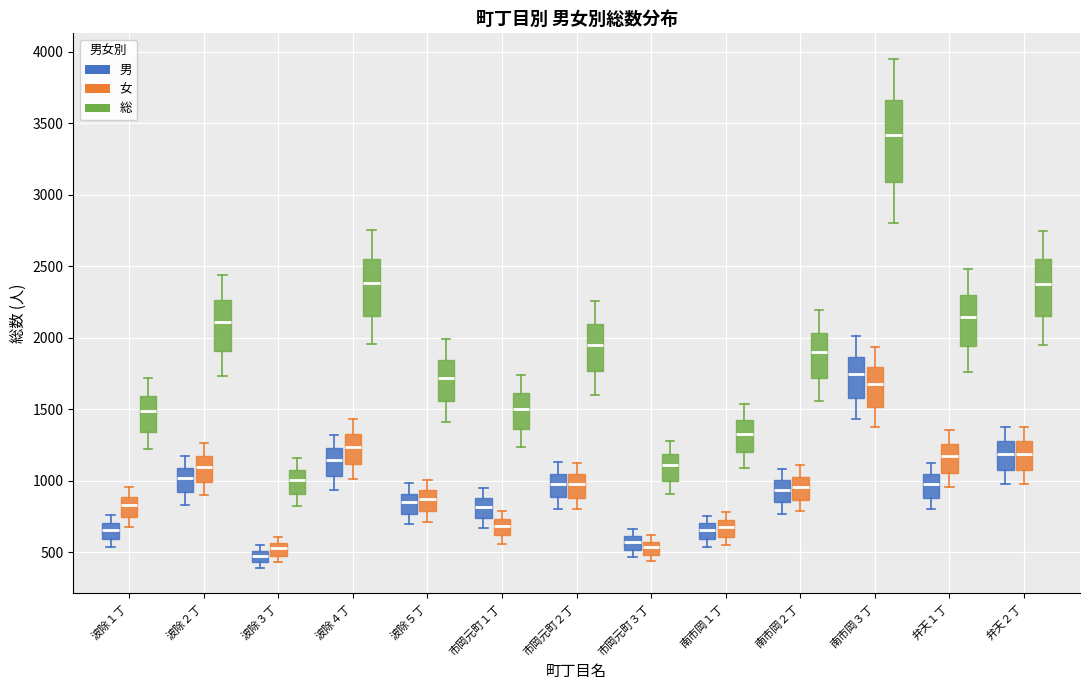

Reading left to right, read every box against the y-axis: the position of its median line, the range the box covers, and the ends of its whiskers. The values are not printed on the chart, so give them approximately, as read against the axis.

波除１丁 (男): median 650, box 600 to 700, whiskers 550 to 750
波除１丁 (女): median 850, box 750 to 900, whiskers 700 to 950
波除１丁 (総): median 1500, box 1350 to 1600, whiskers 1200 to 1700
波除２丁 (男): median 1000, box 900 to 1100, whiskers 850 to 1150
波除２丁 (女): median 1100, box 1000 to 1150, whiskers 900 to 1250
波除２丁 (総): median 2100, box 1900 to 2250, whiskers 1750 to 2450
波除３丁 (男): median 500 (inside the box), box 450 to 500, whiskers 400 to 550
波除３丁 (女): median 550 (inside the box), box 500 to 550, whiskers 450 to 600
波除３丁 (総): median 1000, box 900 to 1100, whiskers 800 to 1150
波除４丁 (男): median 1150, box 1050 to 1250, whiskers 950 to 1300
波除４丁 (女): median 1250, box 1100 to 1350, whiskers 1000 to 1450
波除４丁 (総): median 2400, box 2150 to 2550, whiskers 1950 to 2750
波除５丁 (男): median 850, box 750 to 900, whiskers 700 to 1000
波除５丁 (女): median 850, box 800 to 950, whiskers 700 to 1000
波除５丁 (総): median 1700, box 1550 to 1850, whiskers 1400 to 2000
市岡元町１丁 (男): median 800, box 750 to 900, whiskers 650 to 950
市岡元町１丁 (女): median 700, box 600 to 750, whiskers 550 to 800
市岡元町１丁 (総): median 1500, box 1350 to 1600, whiskers 1250 to 1750
市岡元町２丁 (男): median 1000, box 900 to 1050, whiskers 800 to 1150
市岡元町２丁 (女): median 1000, box 900 to 1050, whiskers 800 to 1150
市岡元町２丁 (総): median 1950, box 1750 to 2100, whiskers 1600 to 2250
市岡元町３丁 (男): median 550, box 500 to 600, whiskers 450 to 650
市岡元町３丁 (女): median 550 (inside the box), box 500 to 550, whiskers 450 to 600
市岡元町３丁 (総): median 1100, box 1000 to 1200, whiskers 900 to 1300
南市岡１丁 (男): median 650, box 600 to 700, whiskers 550 to 750
南市岡１丁 (女): median 700 (inside the box), box 600 to 700, whiskers 550 to 800
南市岡１丁 (総): median 1350, box 1200 to 1450, whiskers 1100 to 1550
南市岡２丁 (男): median 950, box 850 to 1000, whiskers 750 to 1100
南市岡２丁 (女): median 950, box 850 to 1050, whiskers 800 to 1100
南市岡２丁 (総): median 1900, box 1700 to 2050, whiskers 1550 to 2200
南市岡３丁 (男): median 1750, box 1600 to 1850, whiskers 1450 to 2000
南市岡３丁 (女): median 1650, box 1500 to 1800, whiskers 1350 to 1950
南市岡３丁 (総): median 3400, box 3100 to 3650, whiskers 2800 to 3950
弁天１丁 (男): median 1000, box 900 to 1050, whiskers 800 to 1150
弁天１丁 (女): median 1150, box 1050 to 1250, whiskers 950 to 1350
弁天１丁 (総): median 2150, box 1950 to 2300, whiskers 1750 to 2500
弁天２丁 (男): median 1200, box 1050 to 1250, whiskers 950 to 1350
弁天２丁 (女): median 1200, box 1050 to 1250, whiskers 950 to 1350
弁天２丁 (総): median 2400, box 2150 to 2550, whiskers 1950 to 2750